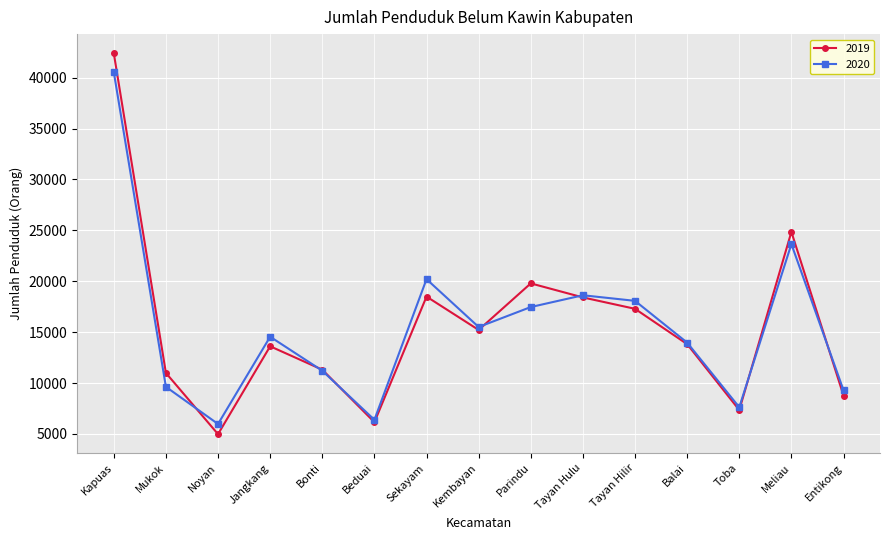

What is the approximate value of 2019 at Balai, to the nearest 10?

13820